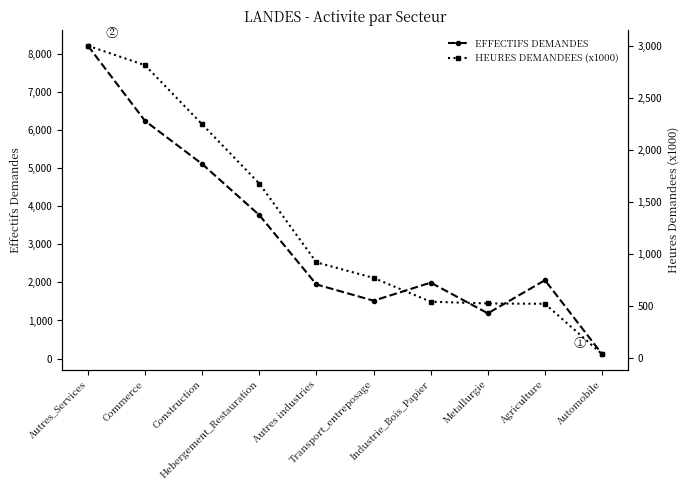

Which category has the lowest value across all series?

Automobile